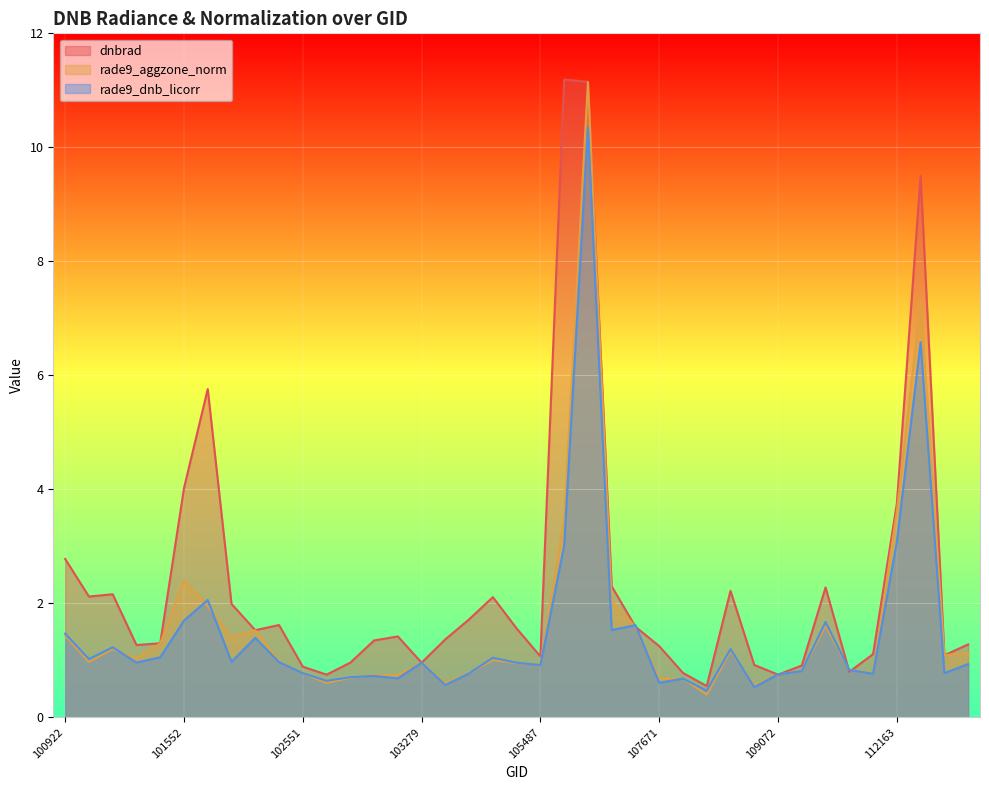

What is the sum of the rade9_dnb_licorr values at 100930 and 101304?

2.1